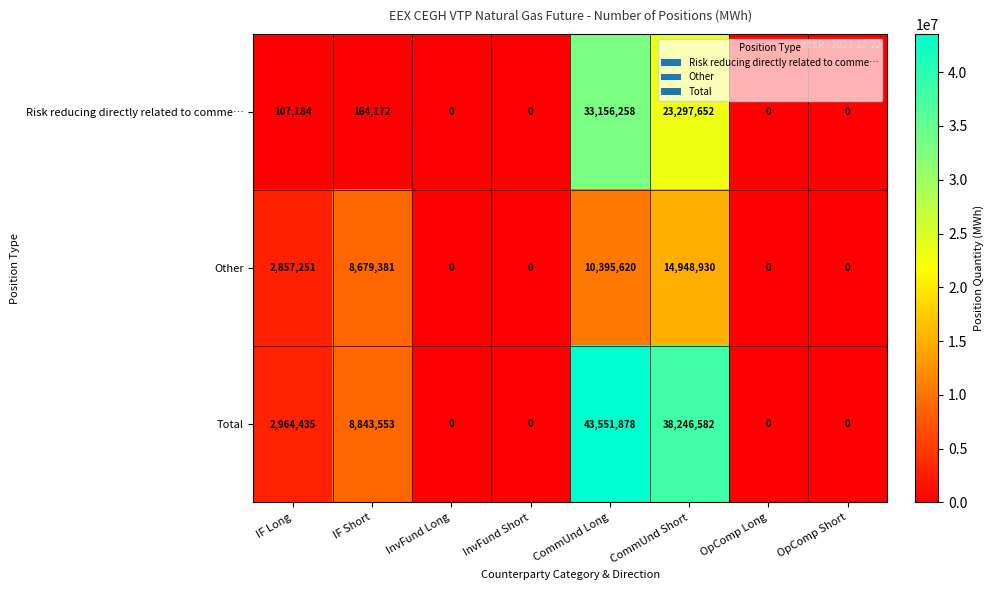

Which series has the largest range (max minus min)?

Total